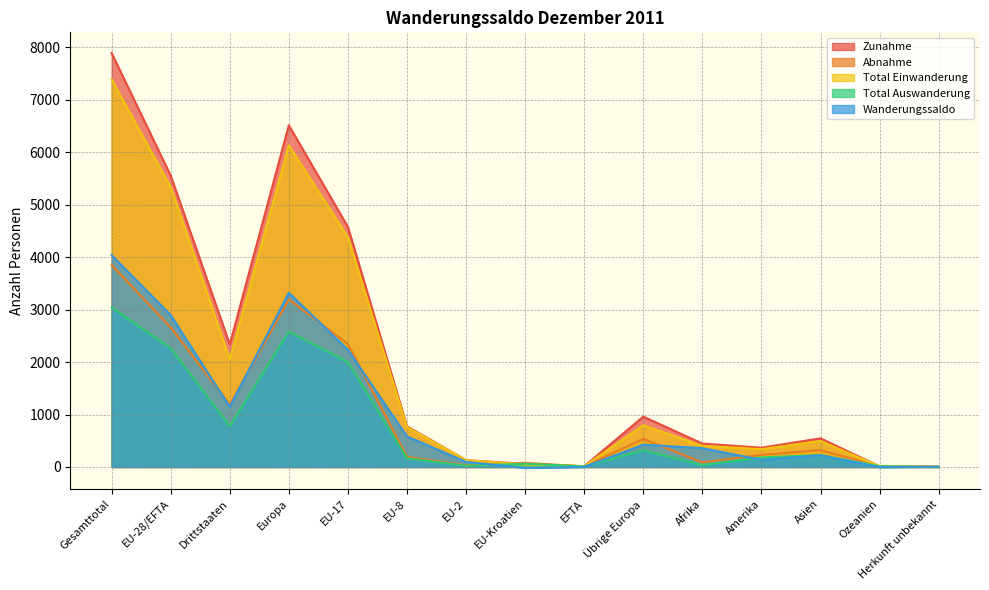

At which category does Total Einwanderung reach its first local valley?

Drittstaaten